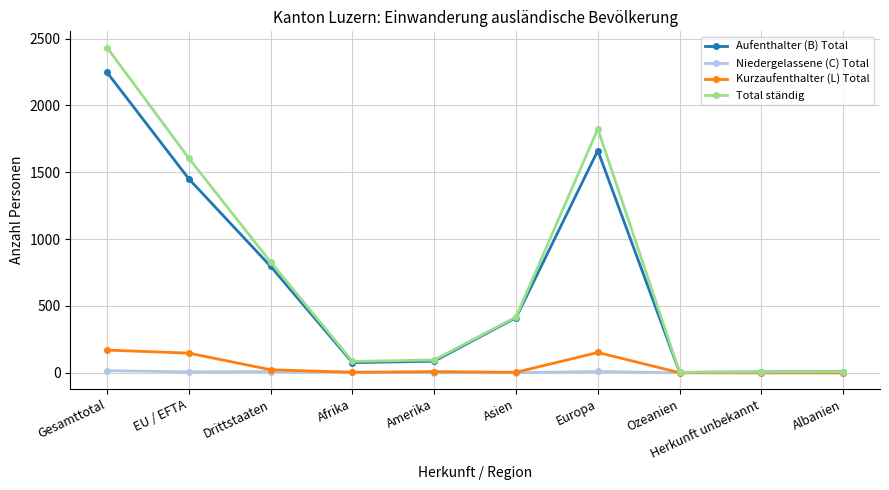

What value does the Total ständig series have at Asien?

417